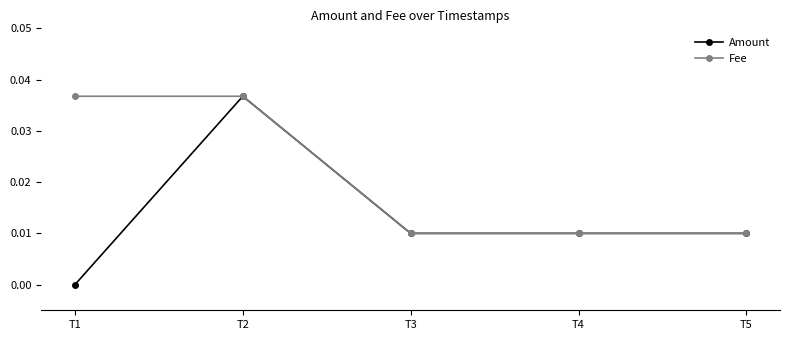

Which category has the lowest value across all series?

T1